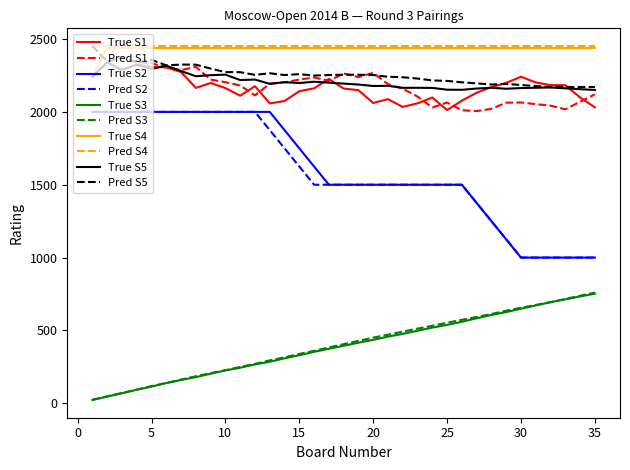

What is the greatest value displayed?

2452.0